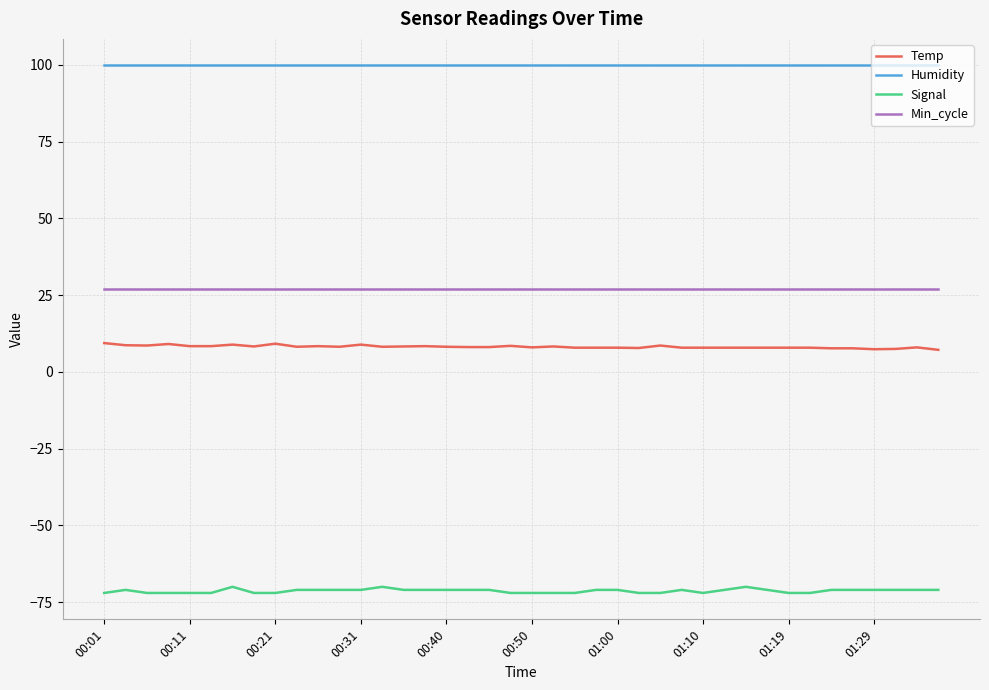

Which series has the largest total across all categories?

Humidity